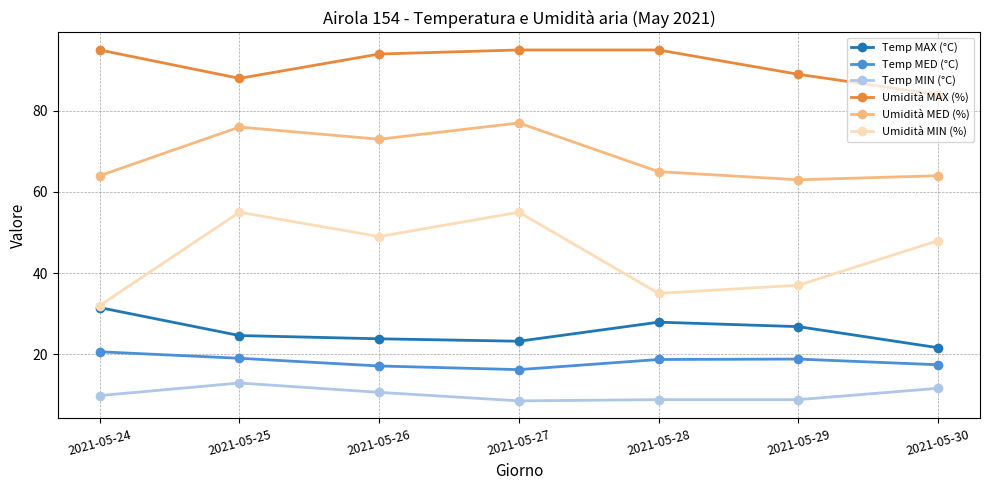

At which label does Umidità MED (%) first exceed 65?

2021-05-25